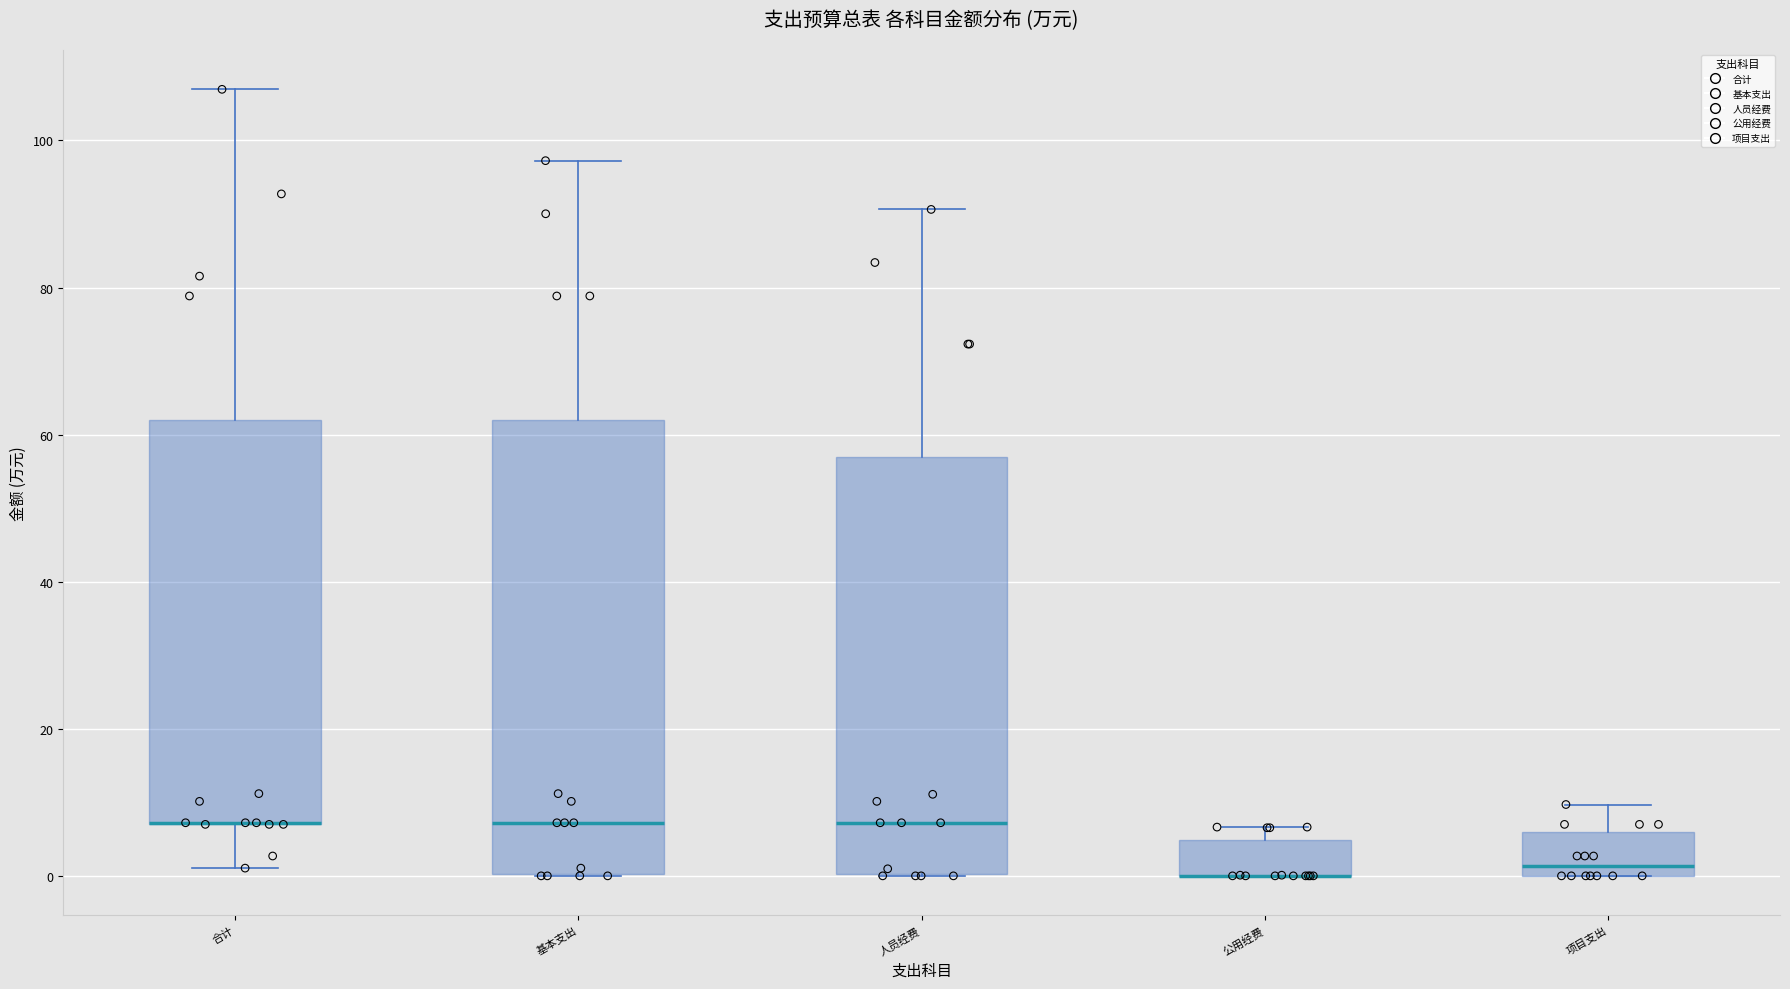

Which box is the tallest, from its lower edge to its upper edge?

基本支出